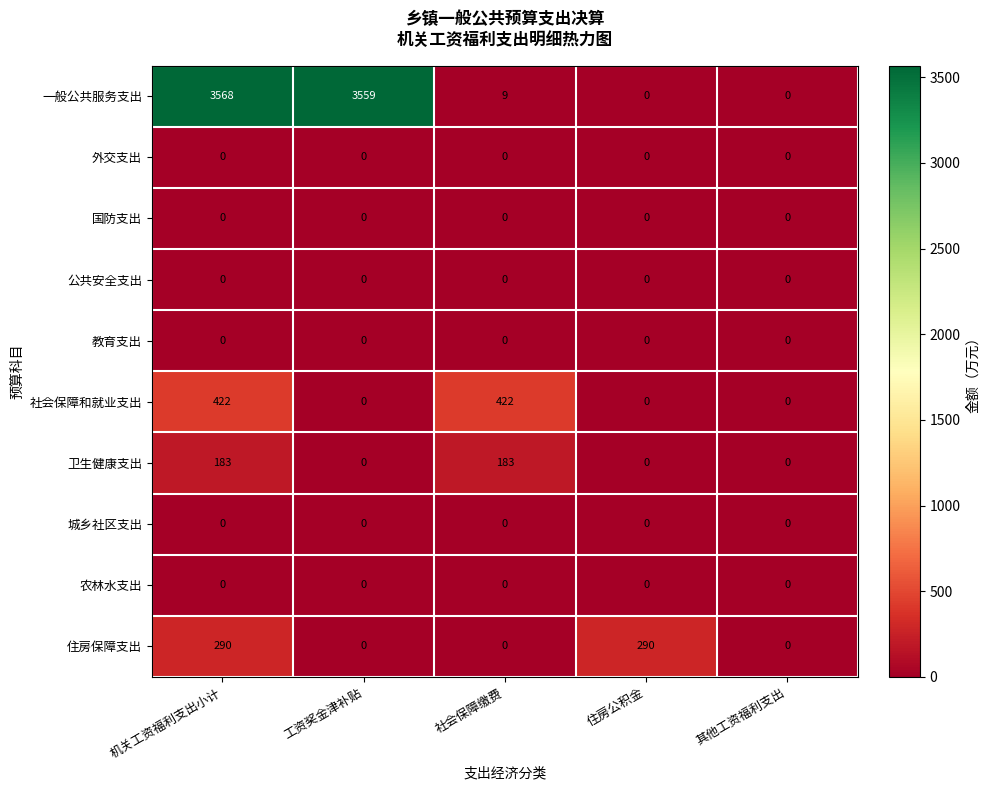

What is the total value across all series at 社会保障缴费?

614